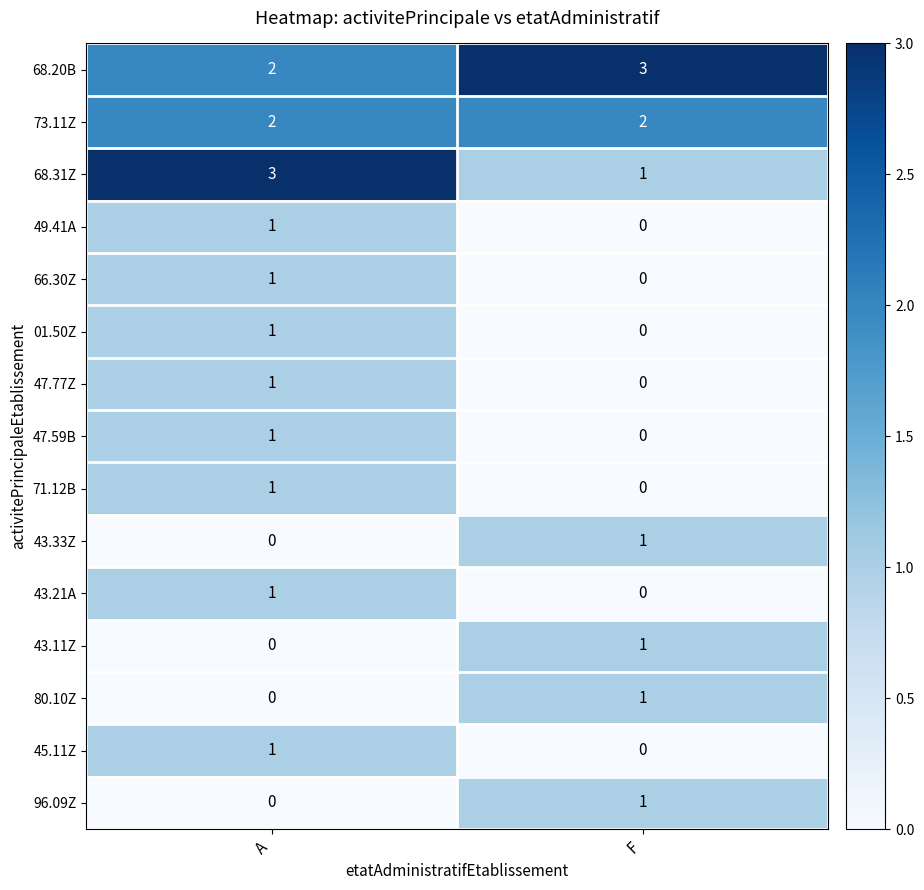

What is the maximum value shown in the chart?

3